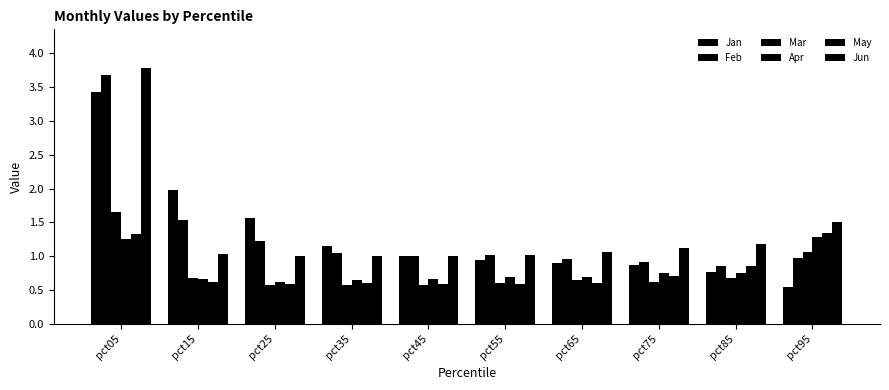

Which series changed the most between pct25 and pct35?

Jan